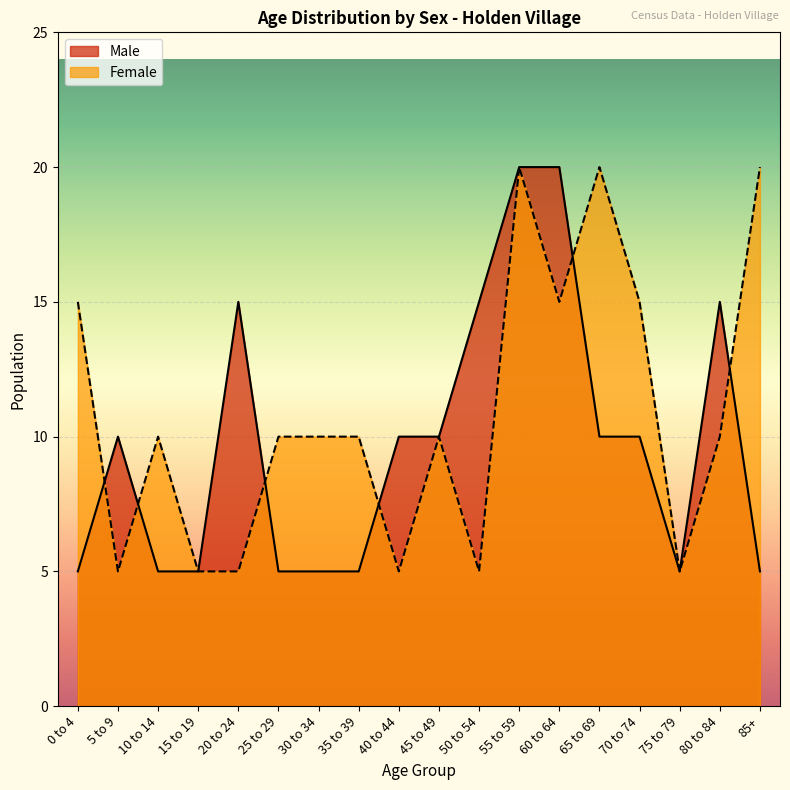

Reading left to right, transcribe all the data shown in this chart.

Male: 0 to 4=5	5 to 9=10	10 to 14=5	15 to 19=5	20 to 24=15	25 to 29=5	30 to 34=5	35 to 39=5	40 to 44=10	45 to 49=10	50 to 54=15	55 to 59=20	60 to 64=20	65 to 69=10	70 to 74=10	75 to 79=5	80 to 84=15	85+=5
Female: 0 to 4=15	5 to 9=5	10 to 14=10	15 to 19=5	20 to 24=5	25 to 29=10	30 to 34=10	35 to 39=10	40 to 44=5	45 to 49=10	50 to 54=5	55 to 59=20	60 to 64=15	65 to 69=20	70 to 74=15	75 to 79=5	80 to 84=10	85+=20